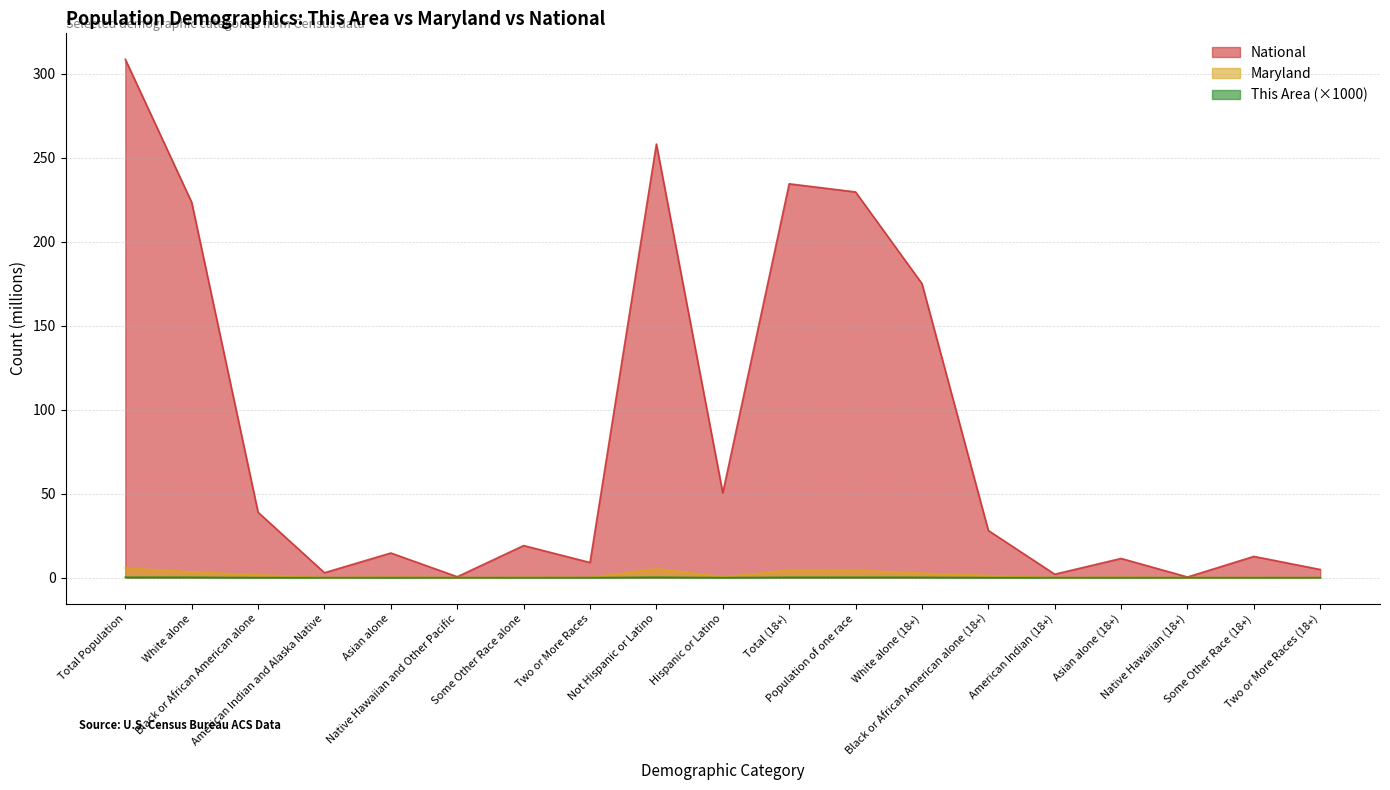

Which series has the largest range (max minus min)?

National